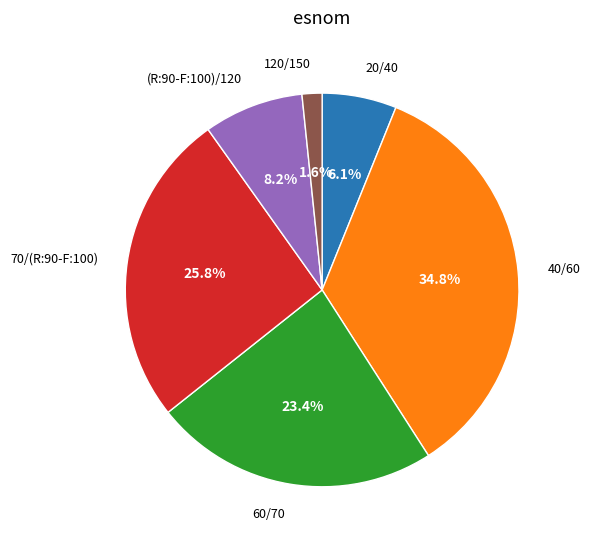

Does 60/70 represent more than half of the total?

No